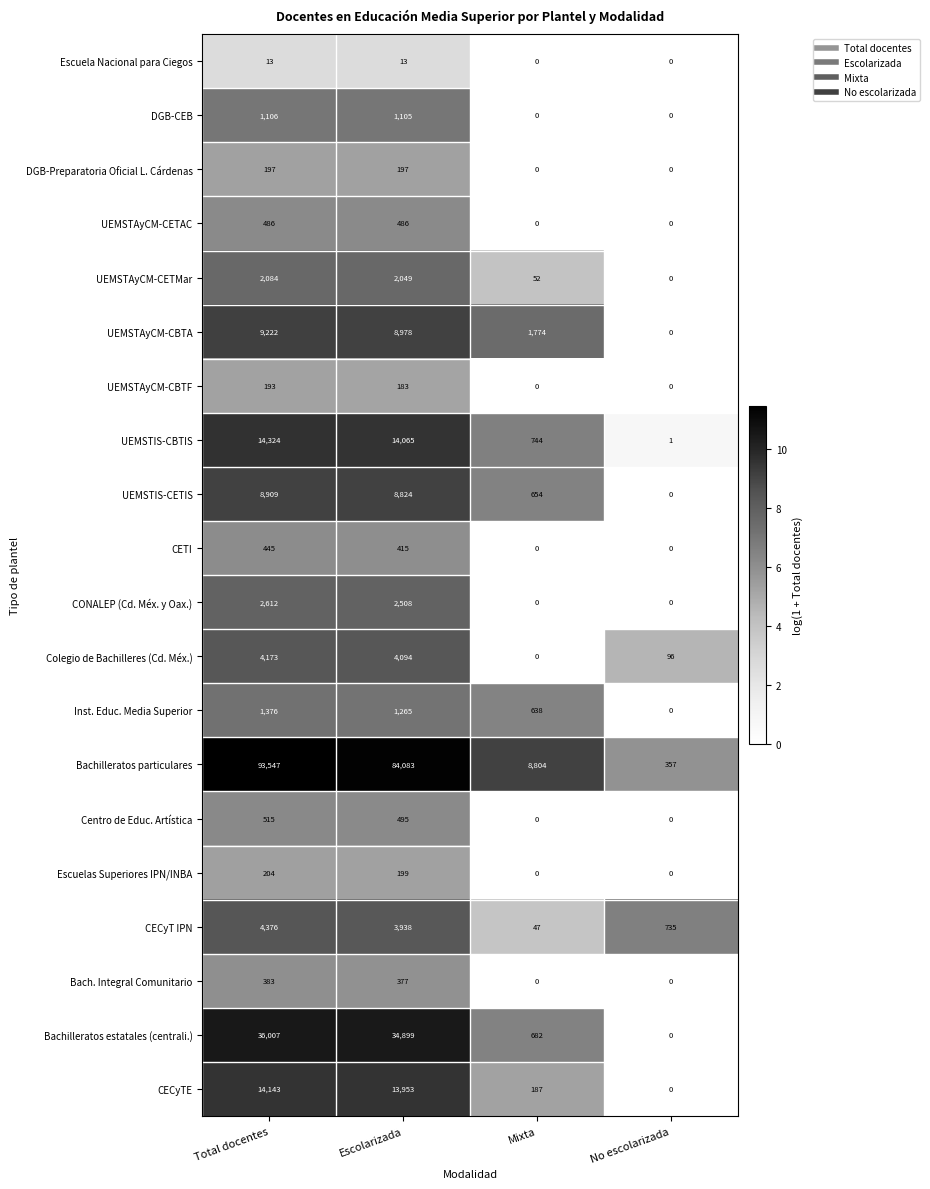

At Escolarizada, list the series in order from smallest to largest.

Escuela Nacional para Ciegos, UEMSTAyCM-CBTF, DGB-Preparatoria Oficial L. Cárdenas, Escuelas Superiores IPN/INBA, Bach. Integral Comunitario, CETI, UEMSTAyCM-CETAC, Centro de Educ. Artística, DGB-CEB, Inst. Educ. Media Superior, UEMSTAyCM-CETMar, CONALEP (Cd. Méx. y Oax.), CECyT IPN, Colegio de Bachilleres (Cd. Méx.), UEMSTIS-CETIS, UEMSTAyCM-CBTA, CECyTE, UEMSTIS-CBTIS, Bachilleratos estatales (centrali.), Bachilleratos particulares